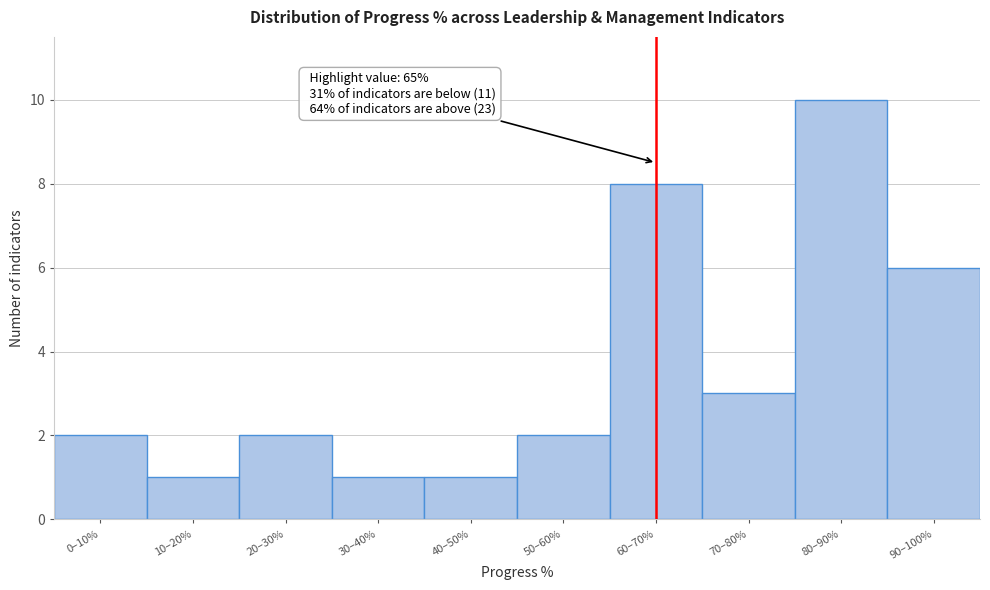

Reading left to right, list all the values displayed in this chart.

0–10%=2	10–20%=1	20–30%=2	30–40%=1	40–50%=1	50–60%=2	60–70%=8	70–80%=3	80–90%=10	90–100%=6